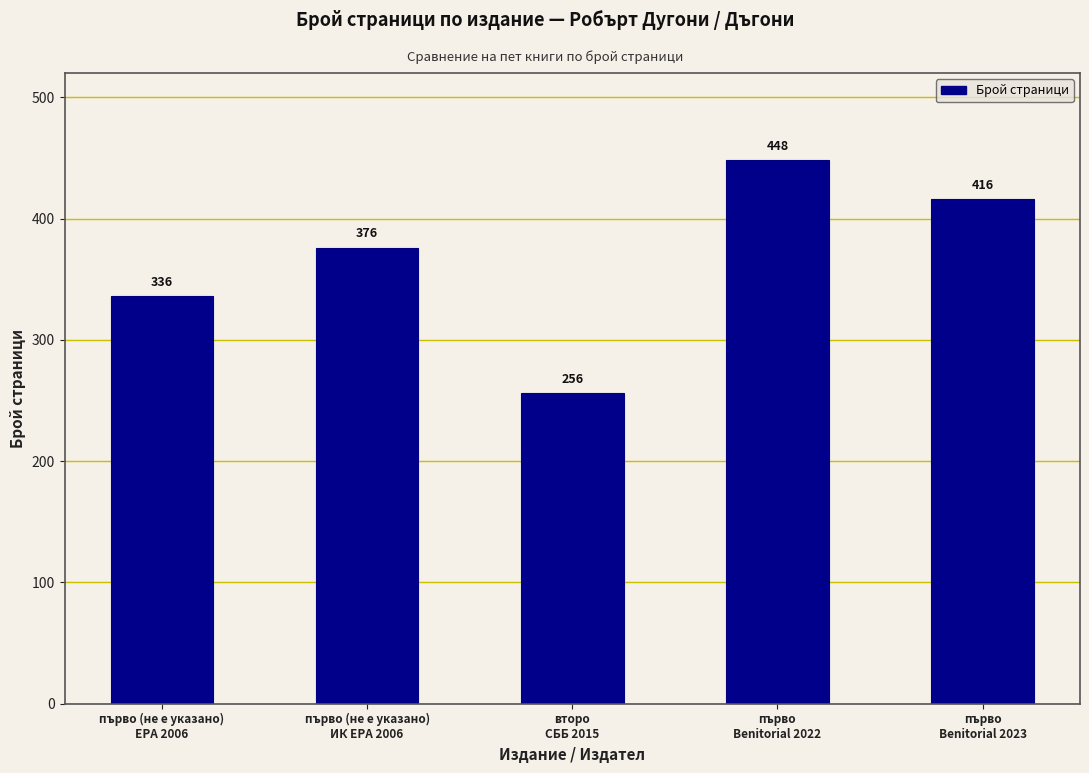

Reading right to left, list all the values displayed in this chart.

416	448	256	376	336